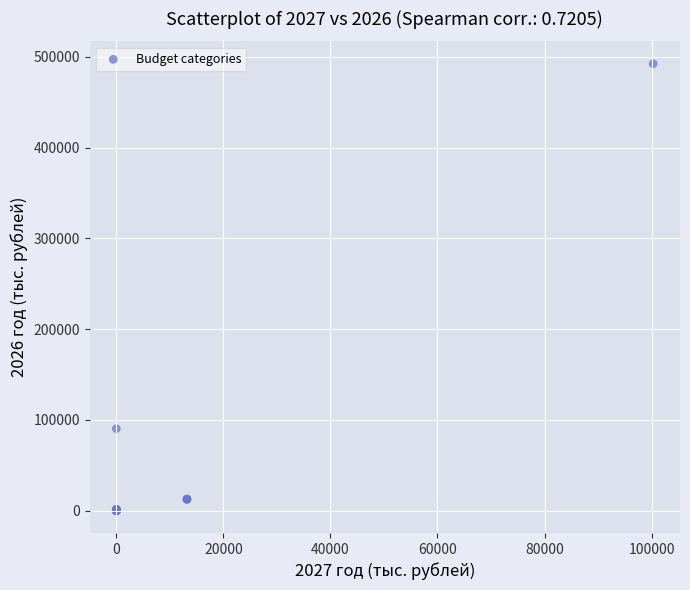

What Y value in the scatter plot is closest to 246154?

90290.0